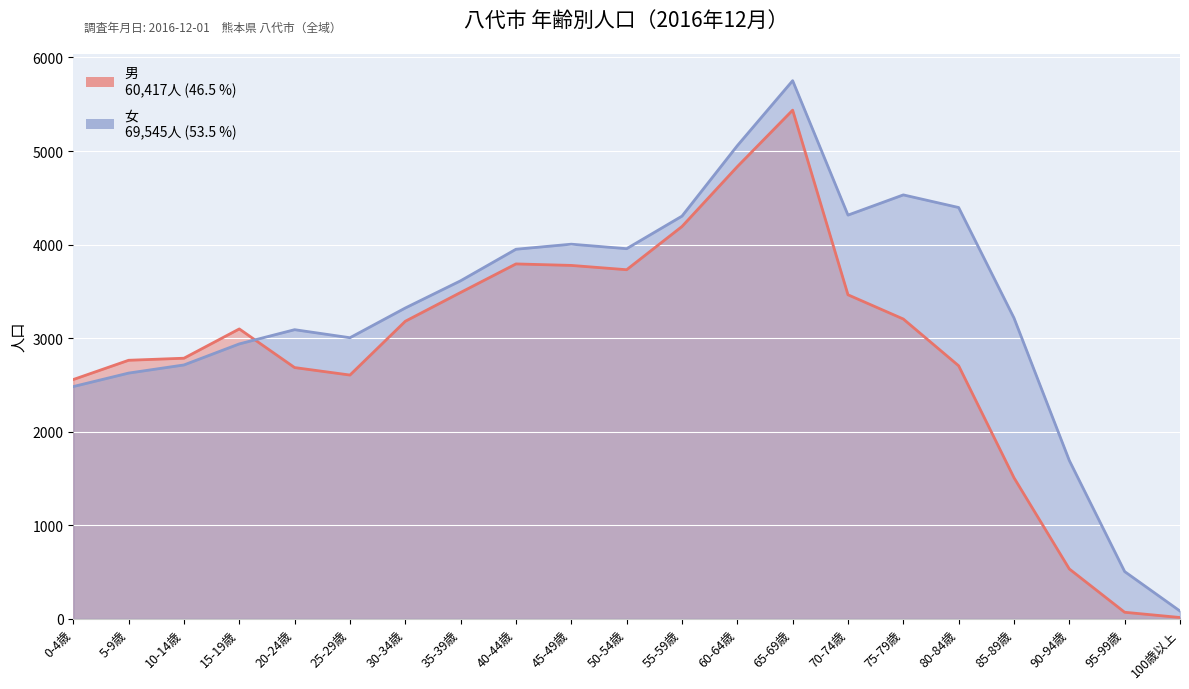

Where do 男 and 女 first cross each other?

15-19歳 and 20-24歳